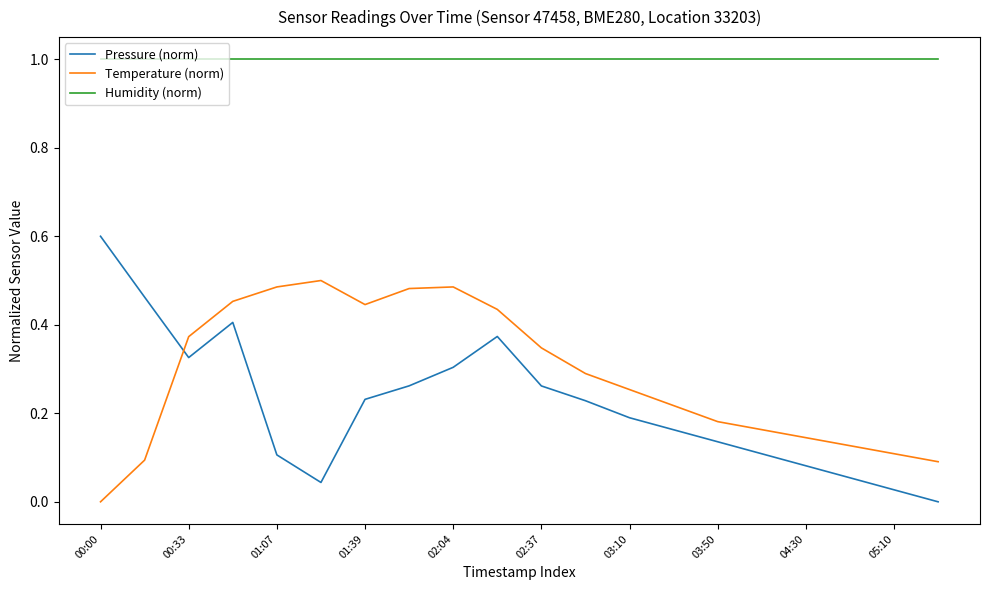

Which series has the largest range (max minus min)?

Pressure (norm)